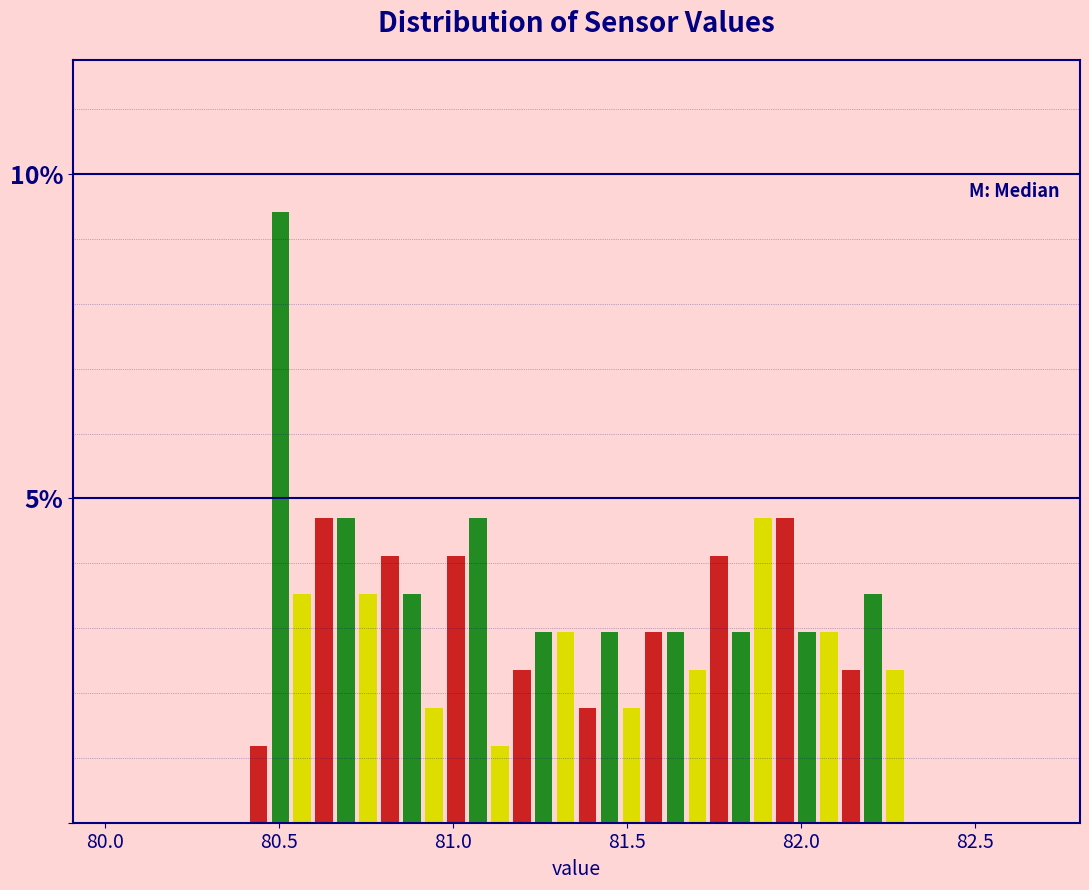

Around what value on the x-axis is the tallest bar? Give the approximate position of its centre, as read against the axis.

80.50